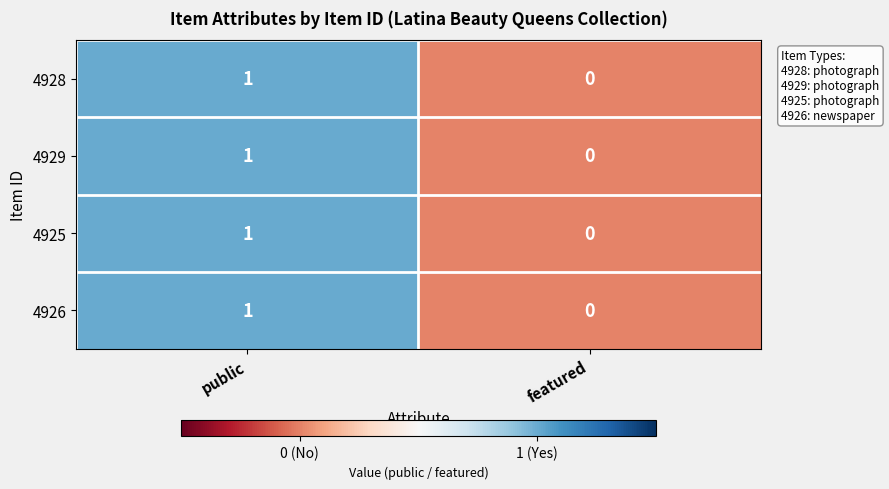

What is the greatest value displayed?

1